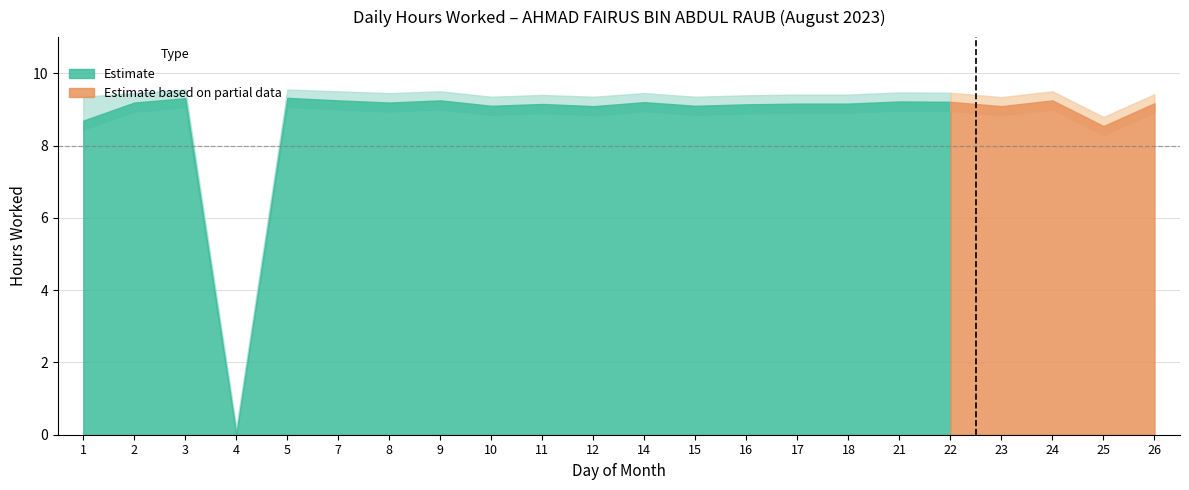

List the labels in order of value, largest first.

5, 3, 7, 9, 24, 21, 22, 14, 2, 8, 26, 17, 18, 11, 16, 10, 15, 12, 23, 1, 25, 4